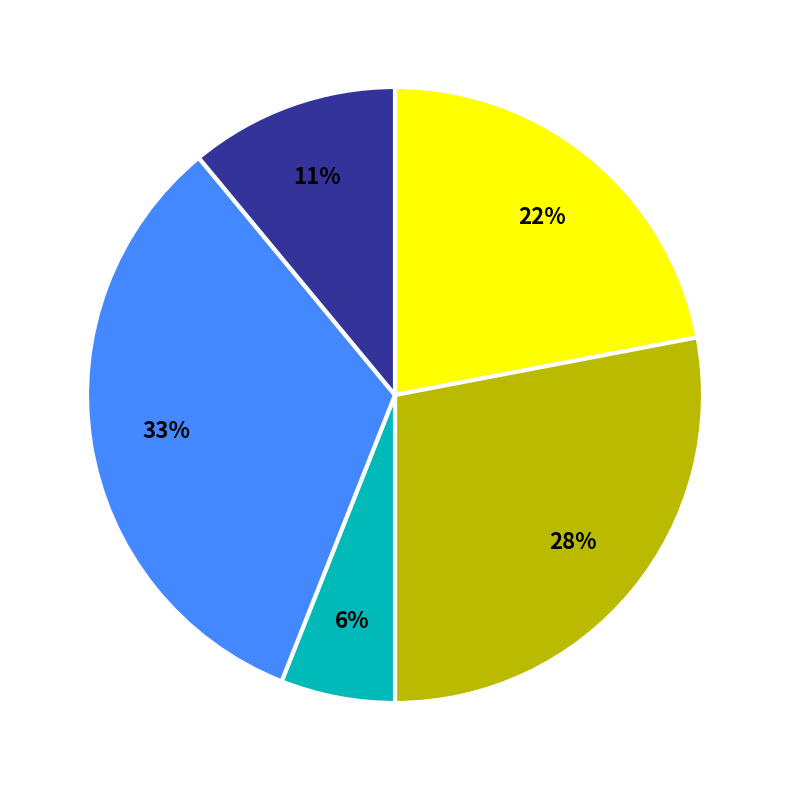

To the nearest percent, what is the difference between the largest and smallest slice percentages?

27%